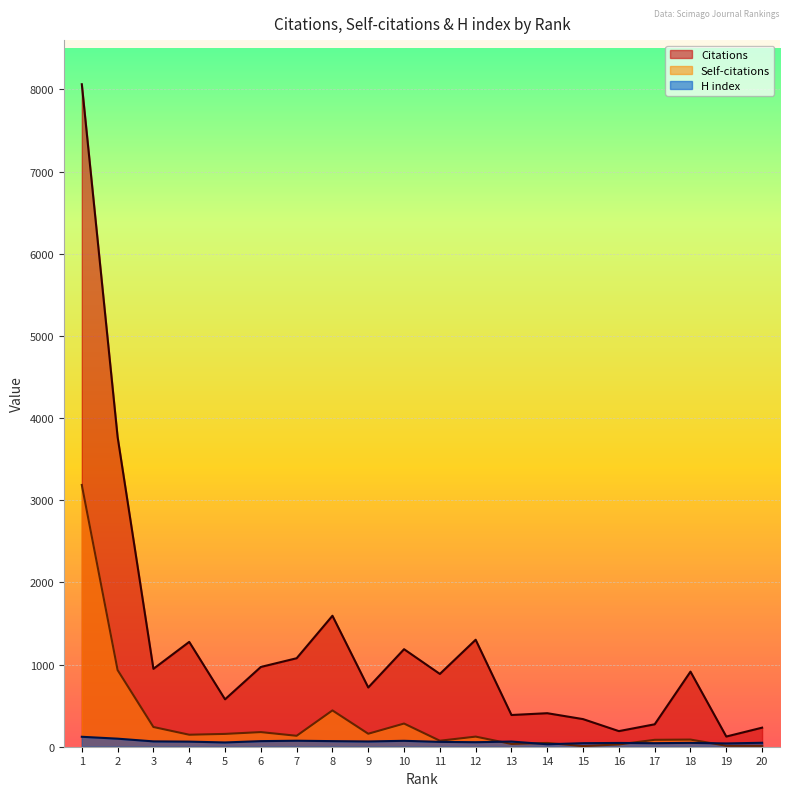

At which category is the sum across all series the highest?

1